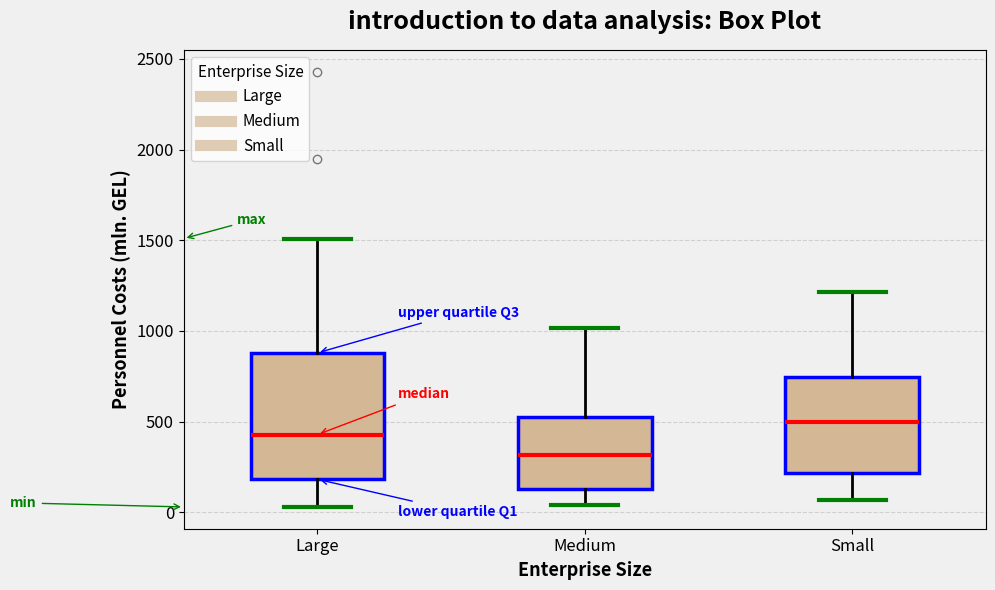

Which box is the tallest, from its lower edge to its upper edge?

Large